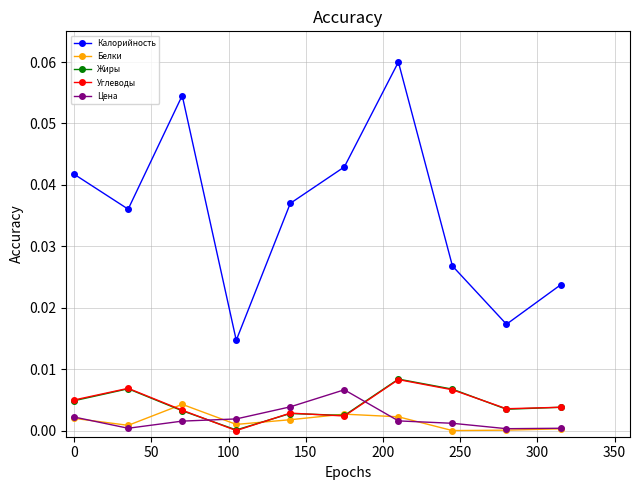

After their last crossing, which series has the higher values: Жиры or Цена?

Жиры